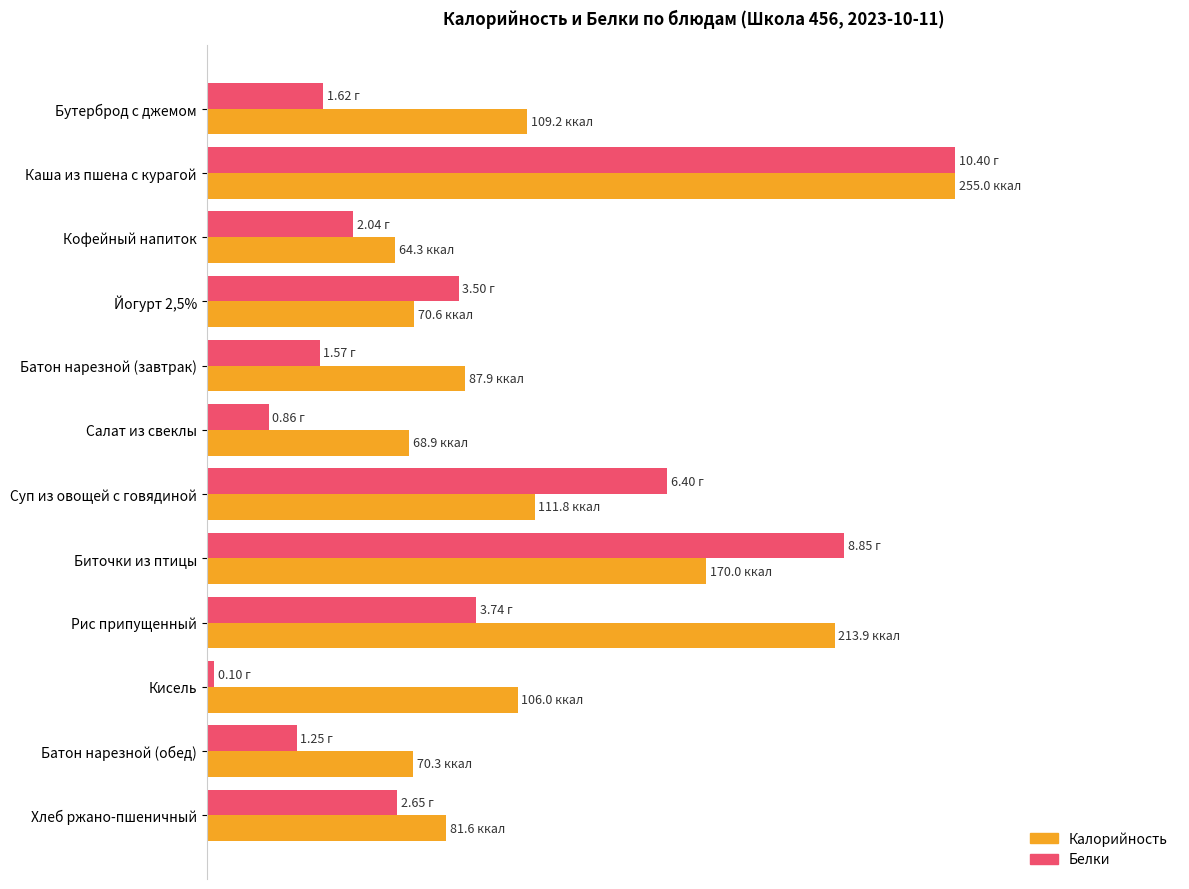

What are all the series names shown in the legend?

Калорийность, Белки